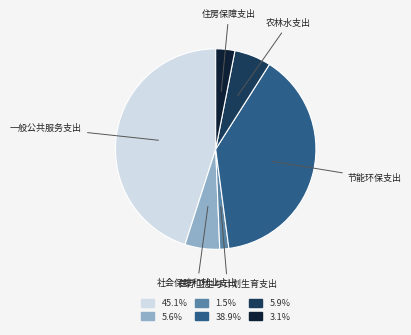

Is there a majority slice in this chart?

No